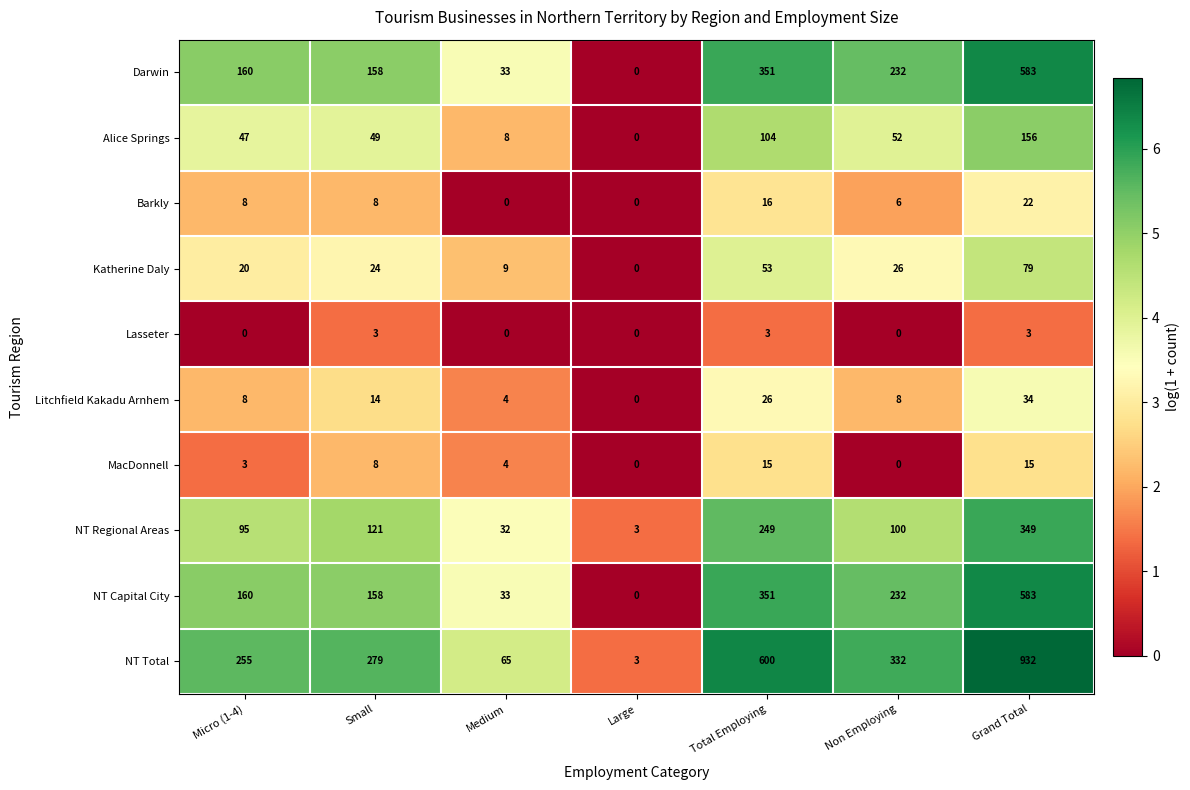

List the labels in order of Darwin value, largest first.

Grand Total, Total Employing, Non Employing, Micro (1-4), Small, Medium, Large